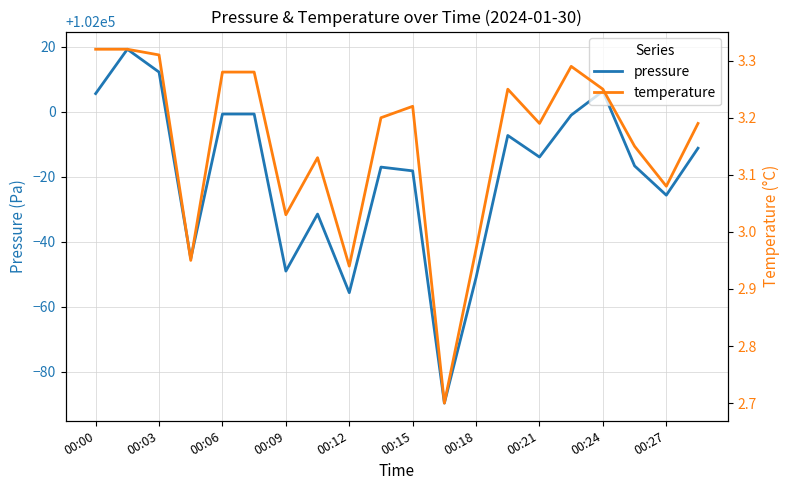

What is the difference between the maximum and minimum values in the temperature series?

0.6